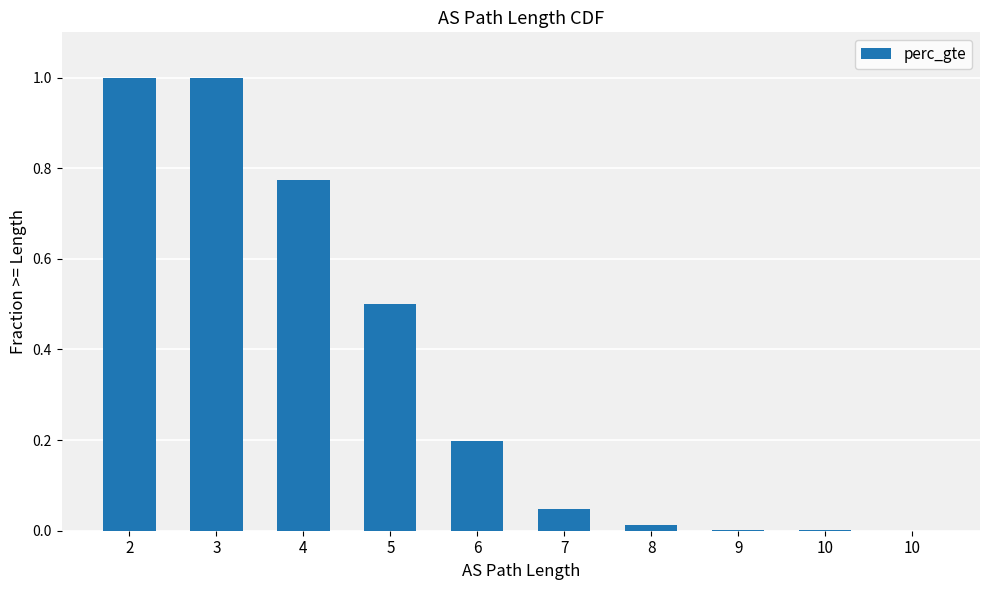

Count the number of data series in this chart.

1